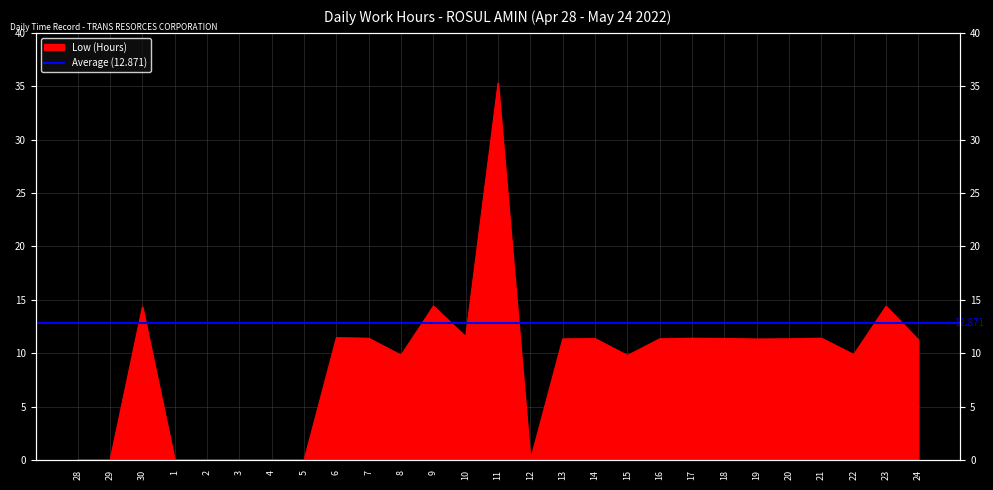

What is the label of the 15th point from the right?

10